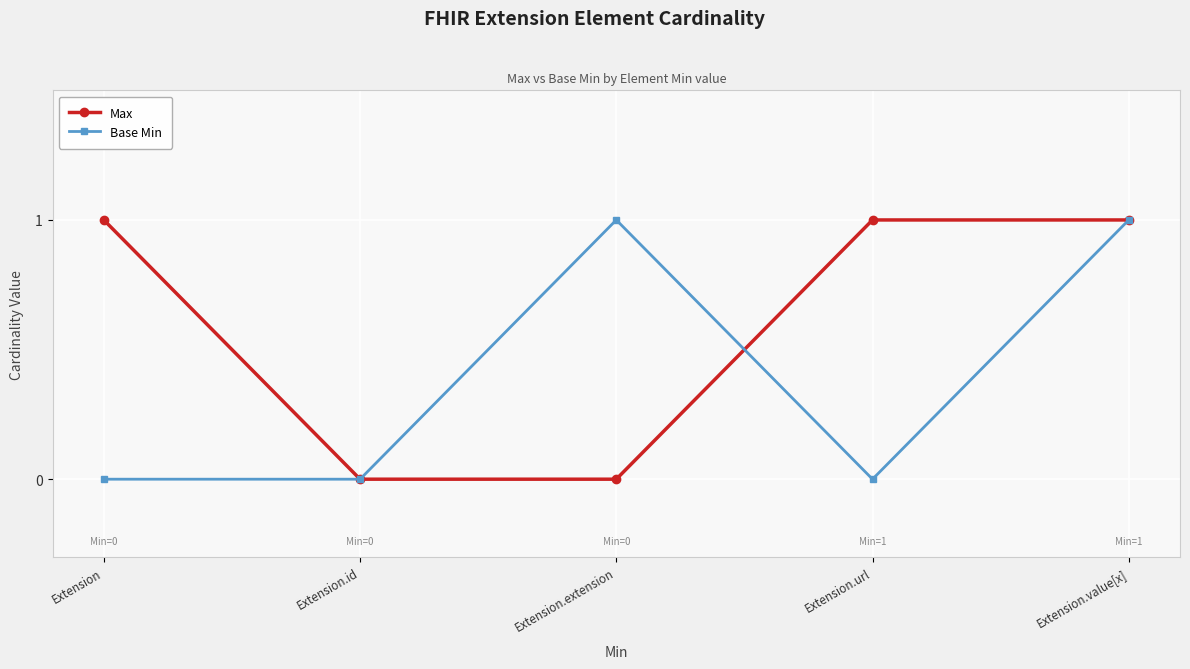

Reading left to right, list all the values displayed in this chart.

Max: Extension=1	Extension.id=0	Extension.extension=0	Extension.url=1	Extension.value[x]=1
Base Min: Extension=0	Extension.id=0	Extension.extension=1	Extension.url=0	Extension.value[x]=1